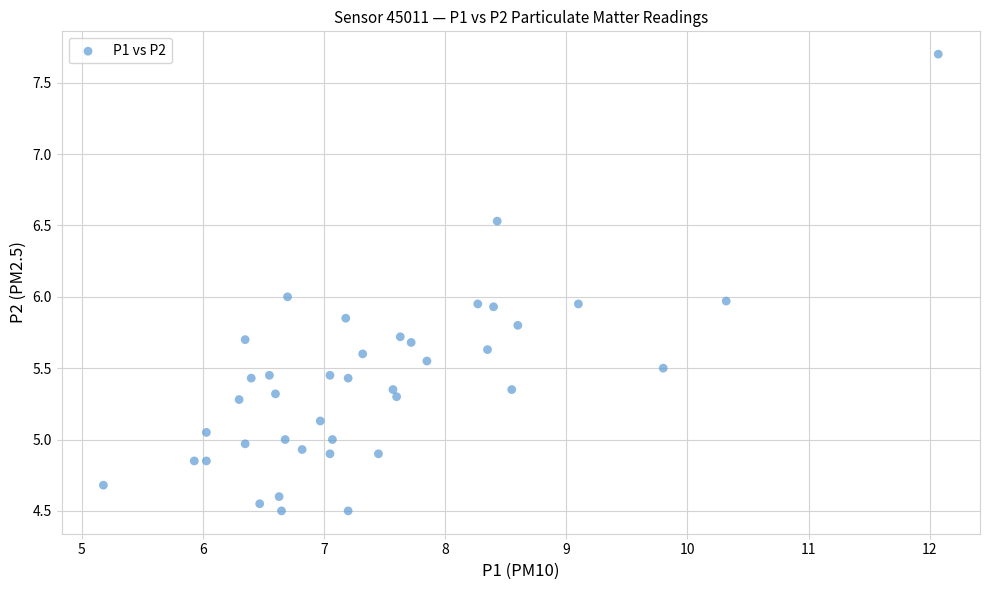

What is the range of Y values (max minus min)?

3.2